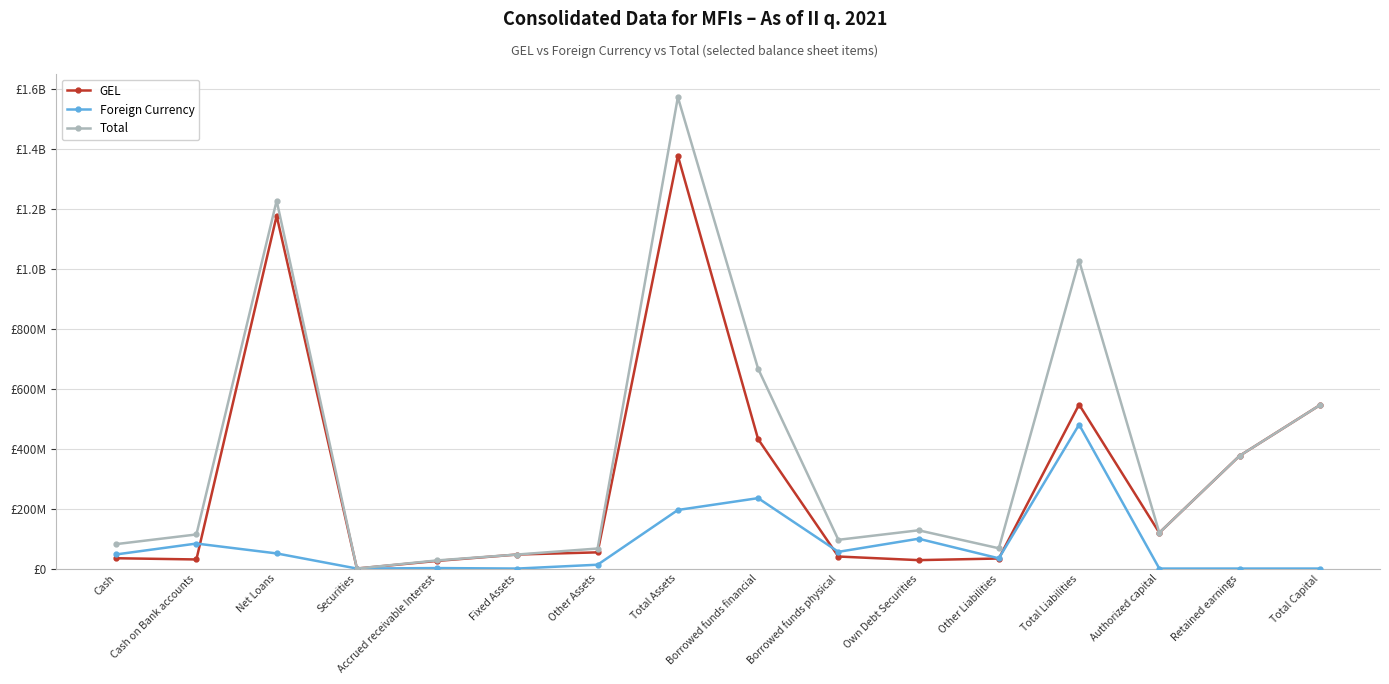

True or false: Total and GEL intersect in this chart.

False